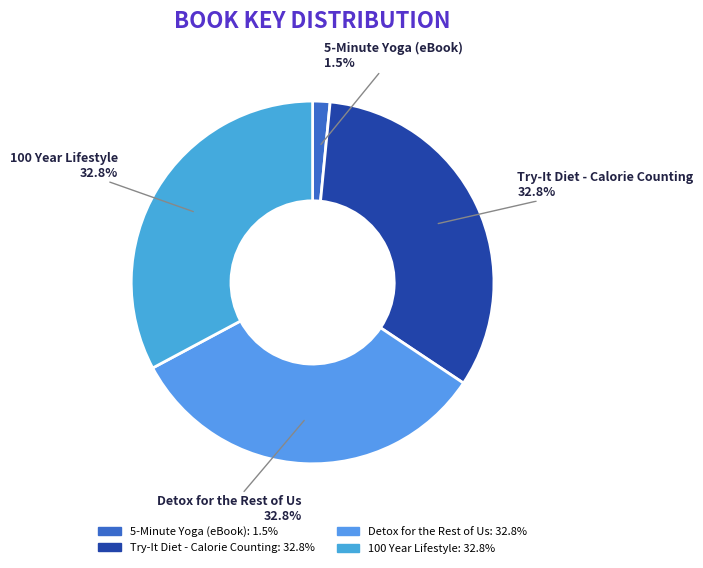

Is there a majority slice in this chart?

No